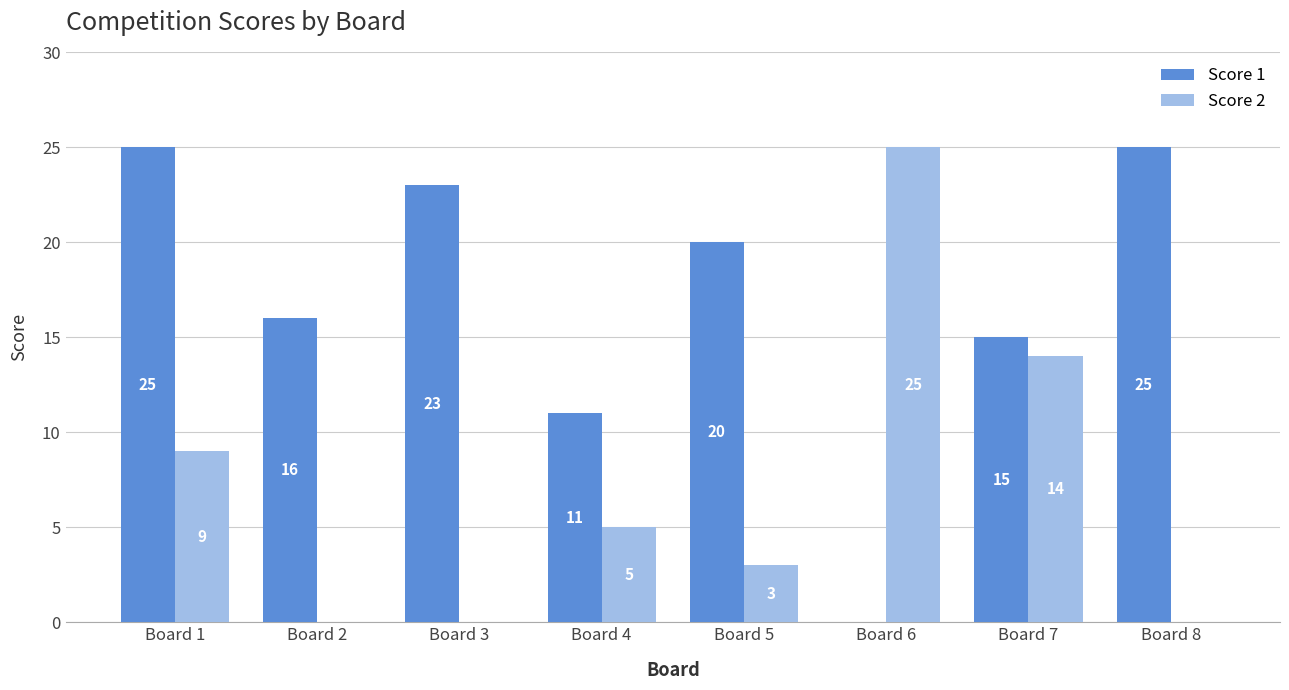

What is the sum of all Score 1 values?

135